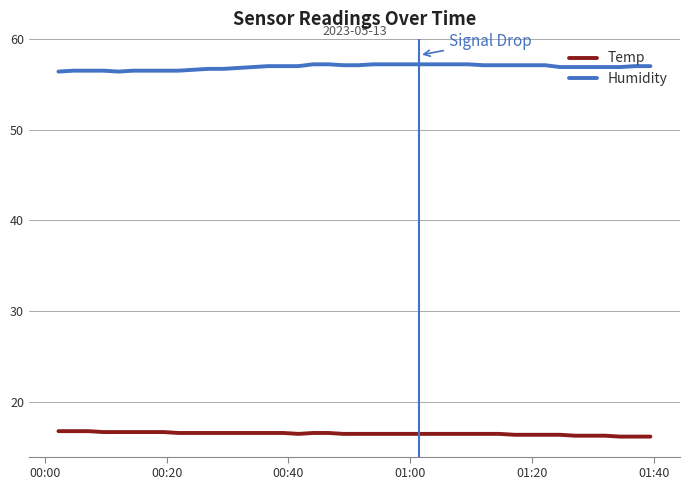

Which series has the largest total across all categories?

Humidity